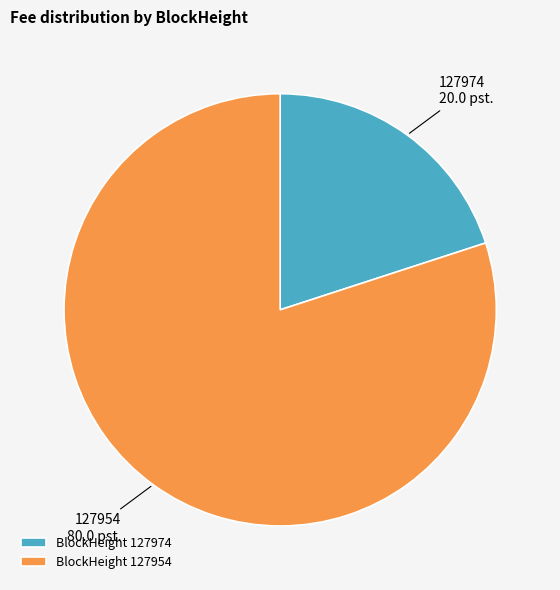

Combined, do BlockHeight 127974 and BlockHeight 127954 account for over 50%?

Yes